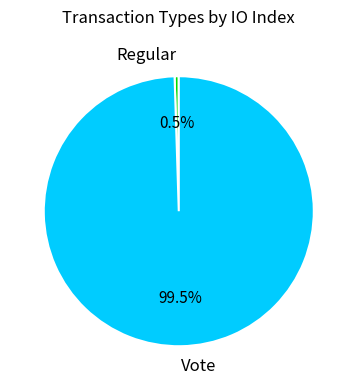

Which slice represents more than half of the pie?

Vote